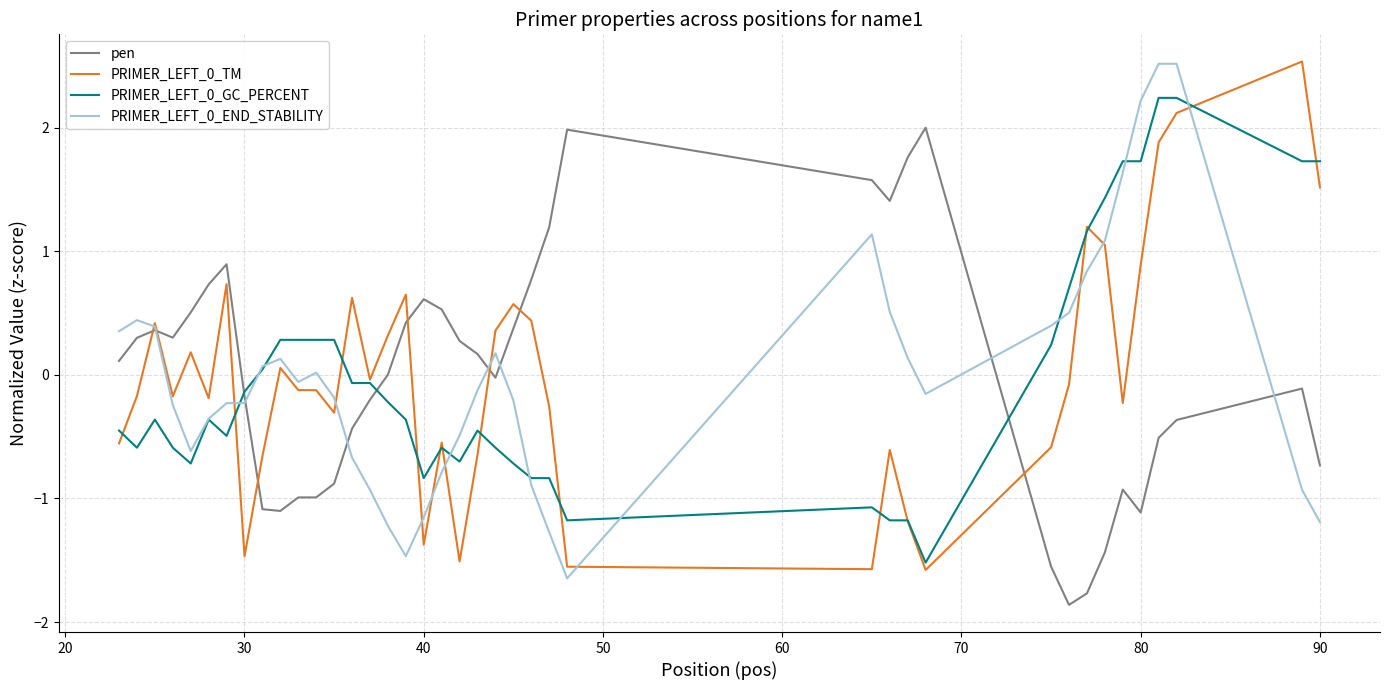

What is the maximum value for PRIMER_LEFT_0_END_STABILITY?

2.5